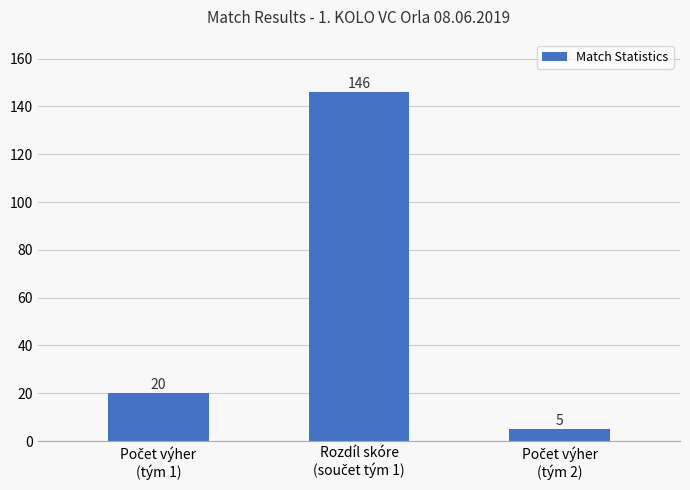

Count the values in the range 5 to 146.

3